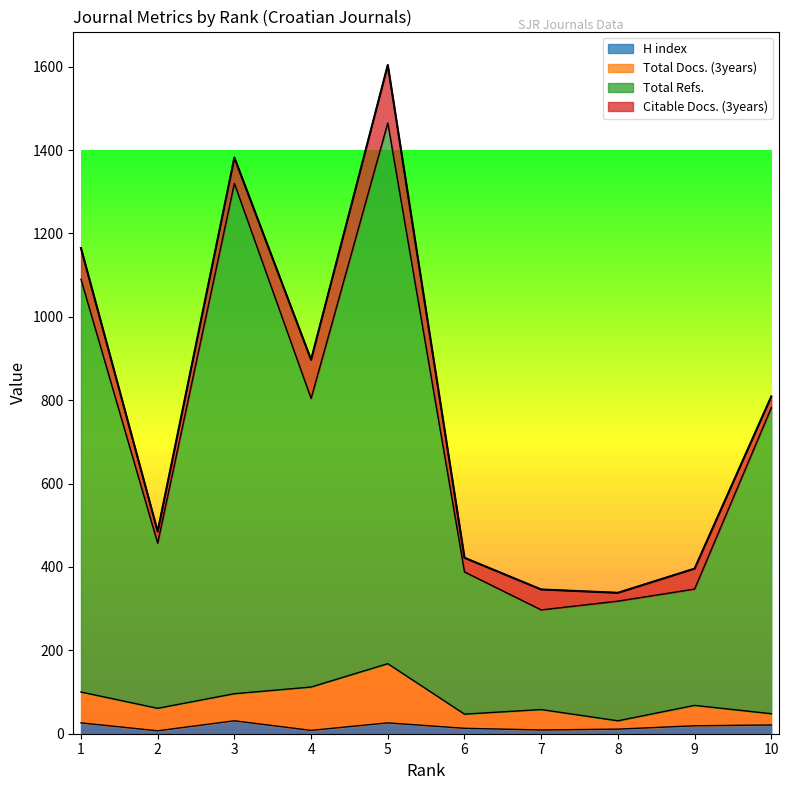

How many lines are shown in the chart?

4